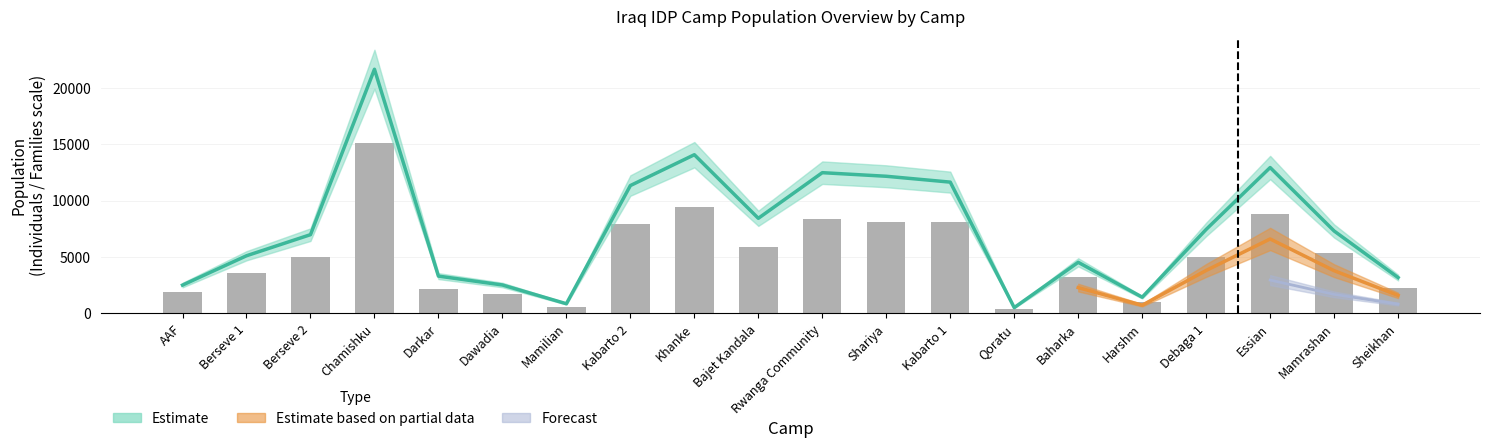

The value at Debaga 1 is 6524.2. True or false?

False